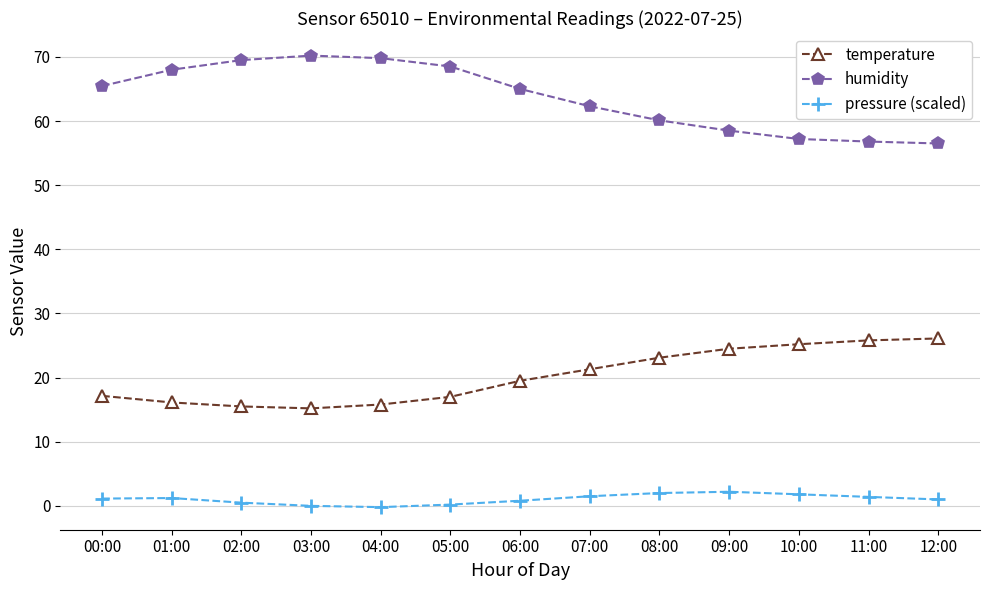

Is the value of pressure (scaled) at 02:00 greater than the value of temperature at 02:00?

No